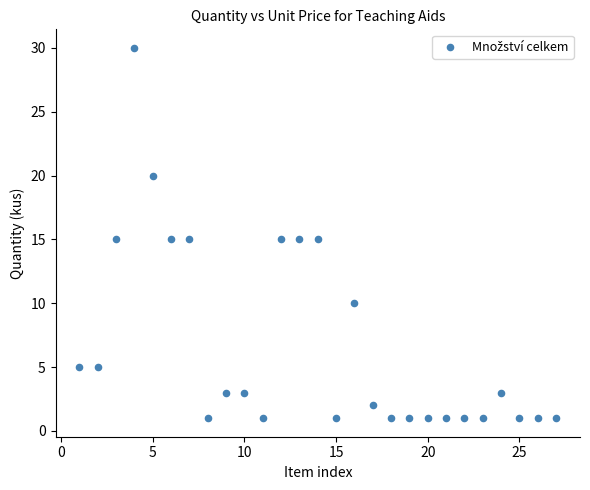

What is the range of X values (max minus min)?

26